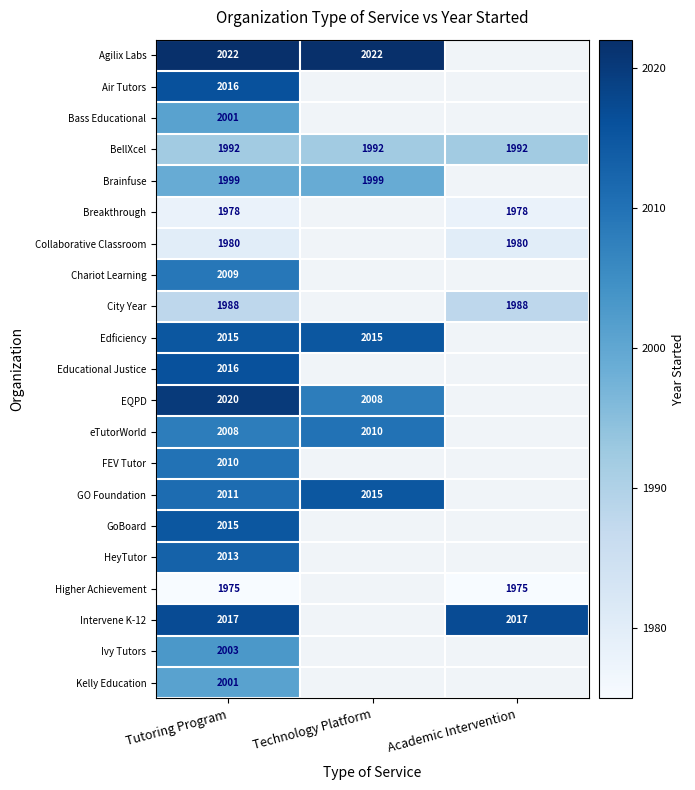

At how many categories does at least one series exceed 2017?

2